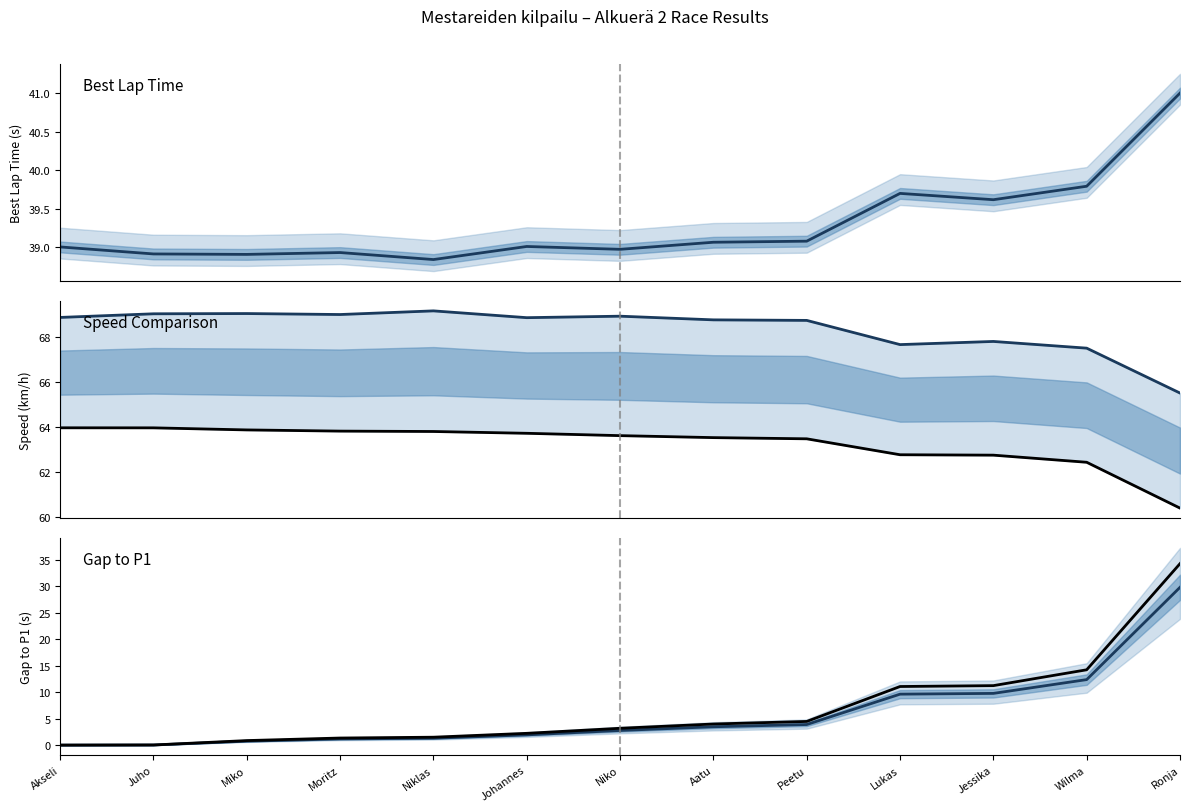

Which series has the widest spread of values?

Gap upper bound